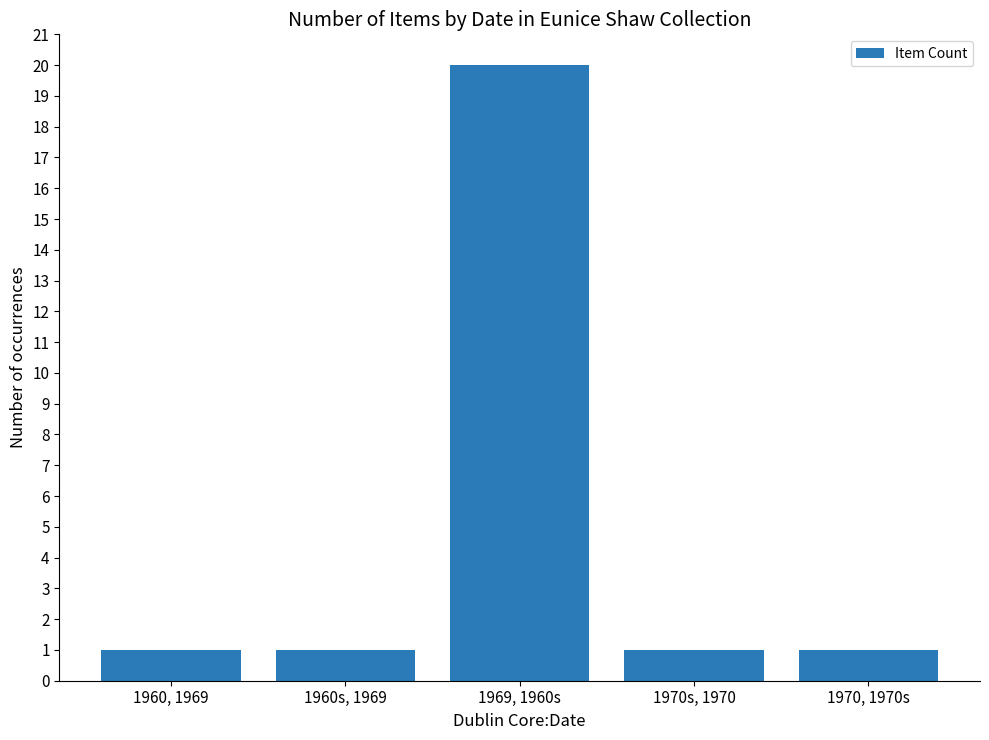

Are the bars grouped side by side (vs. stacked)?

No